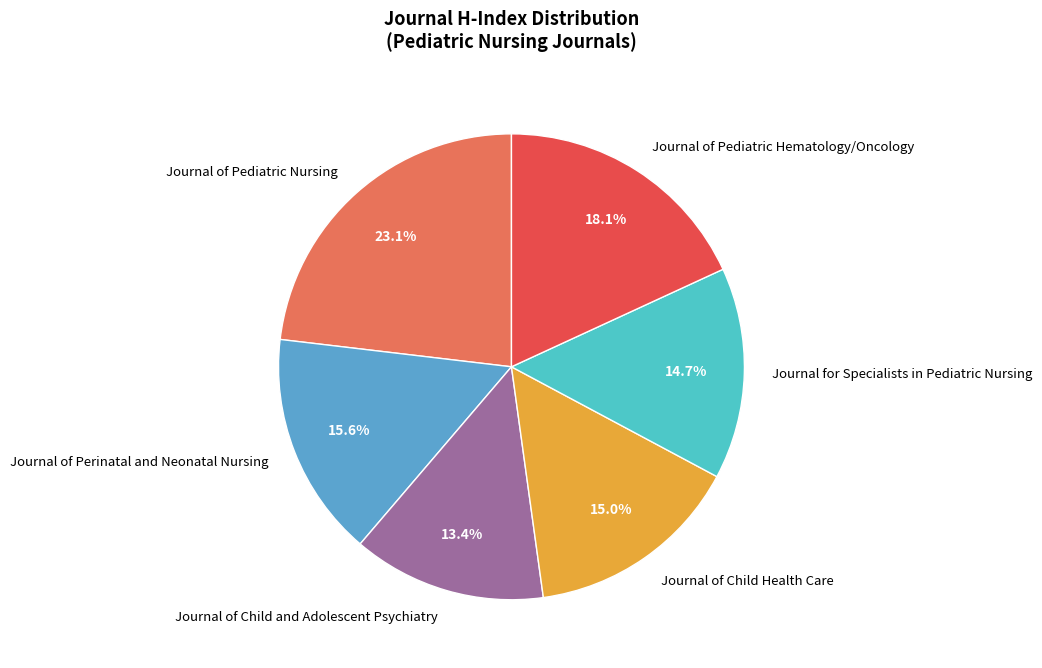

To the nearest percent, what is the combined percentage of Journal of Pediatric Nursing and Journal of Pediatric Hematology/Oncology?

41%